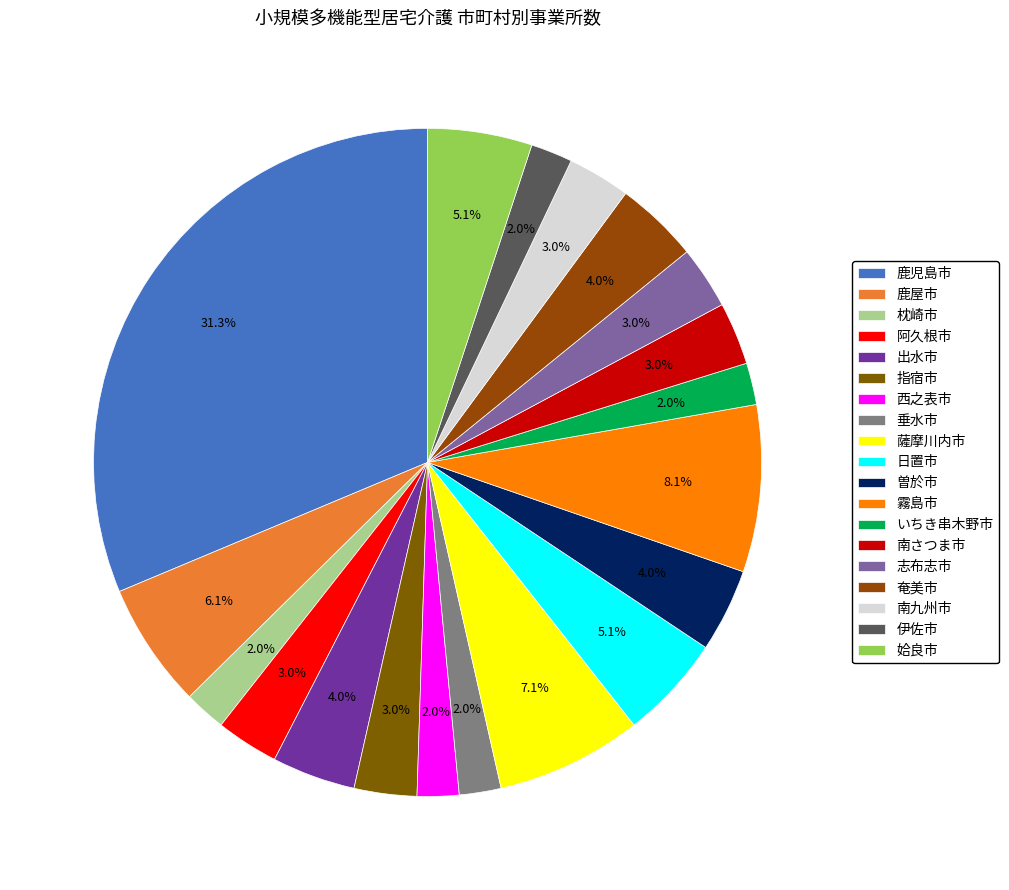

Which slice is the largest?

鹿児島市